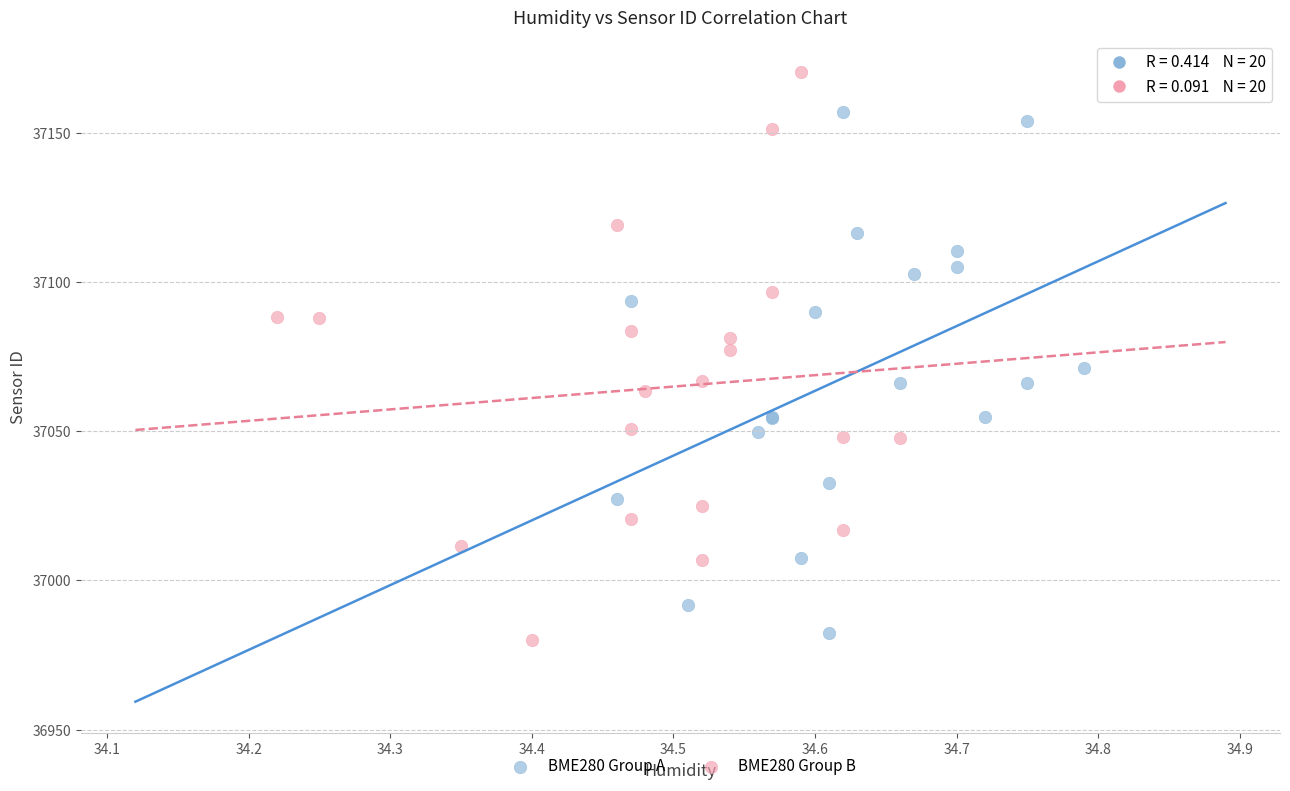

What are all the series names shown in the legend?

BME280 Group A, BME280 Group B